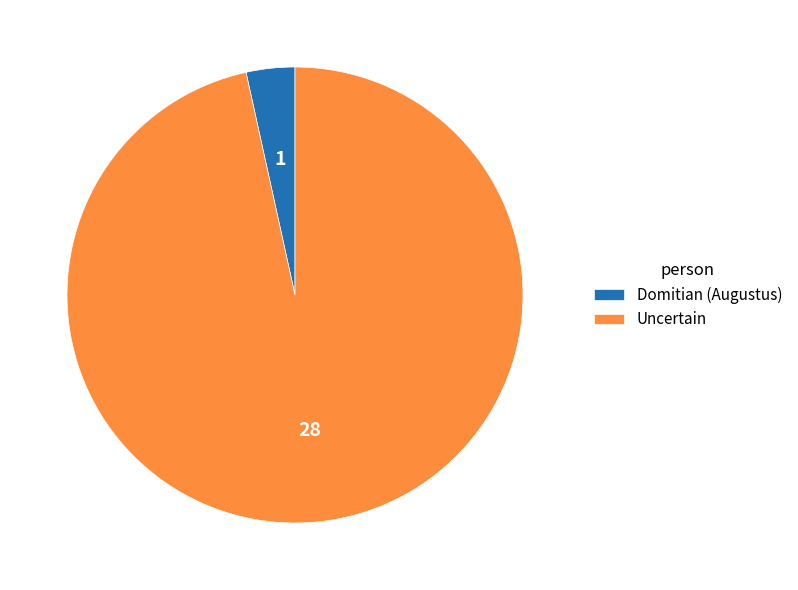

True or false: Uncertain accounts for 97% of the total.

True